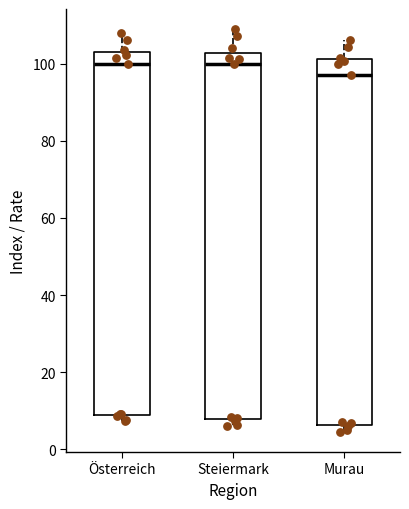

Where is the lower edge of the box for Steiermark on the y-axis? The values are not printed on the chart, so give them approximately, as read against the axis.

8